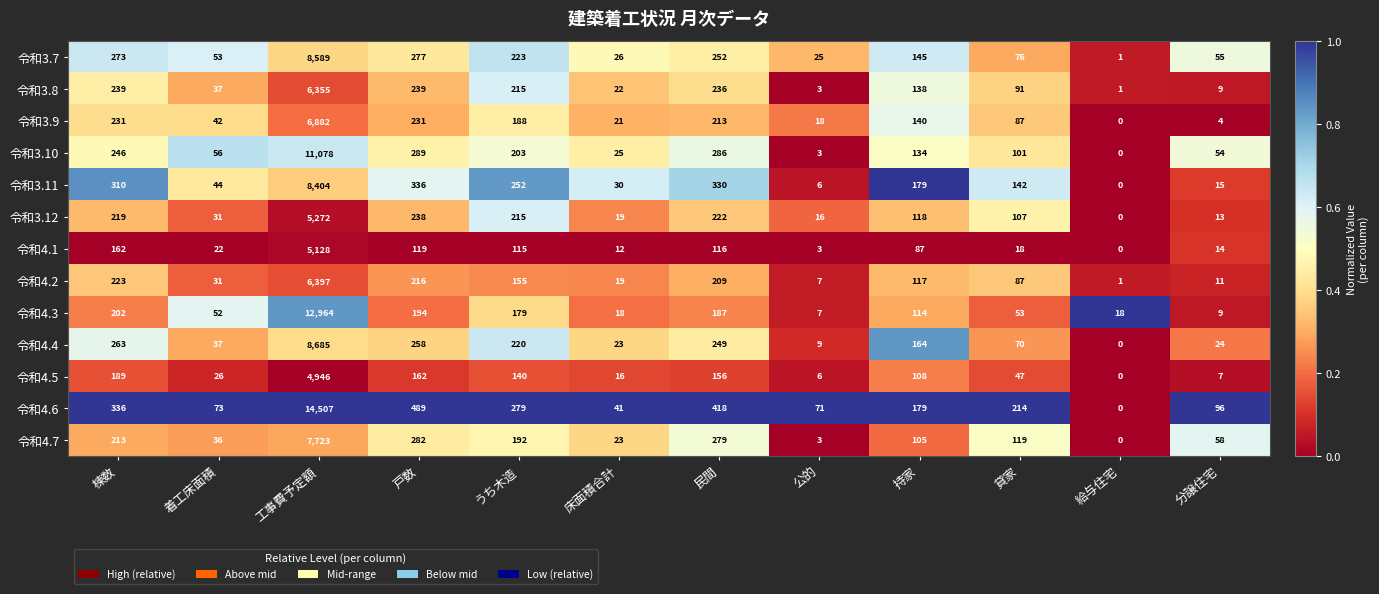

What is the maximum value for 令和3.11?

8404